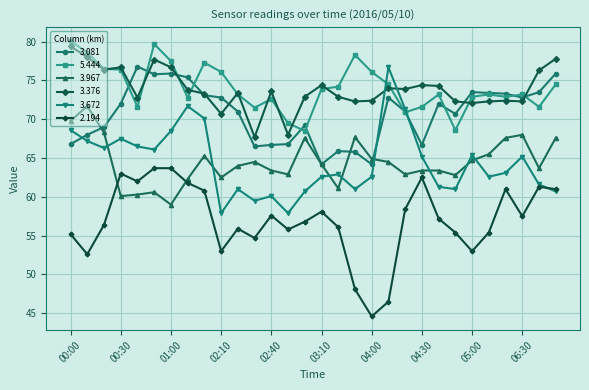

What is the smallest value displayed?

44.6